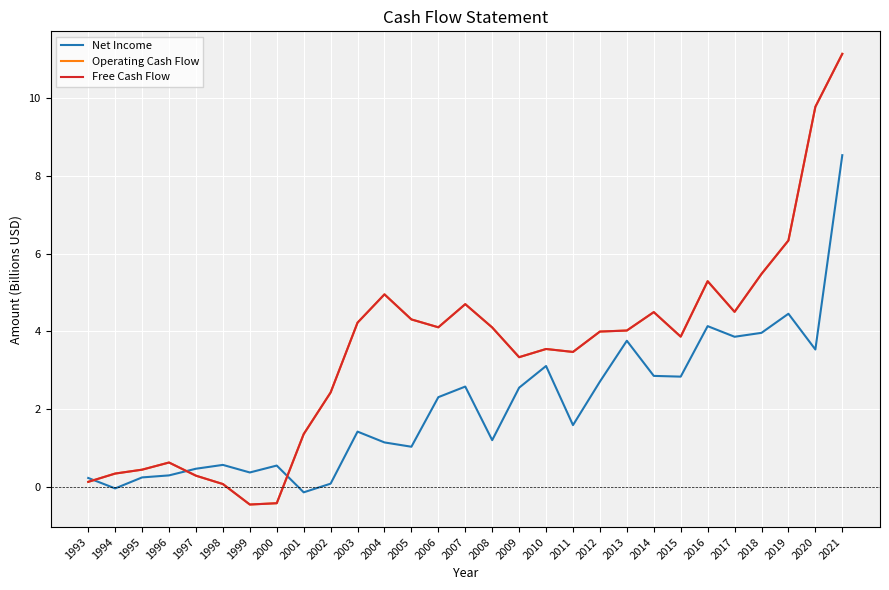

Does the chart display data point markers on the line(s)?

No